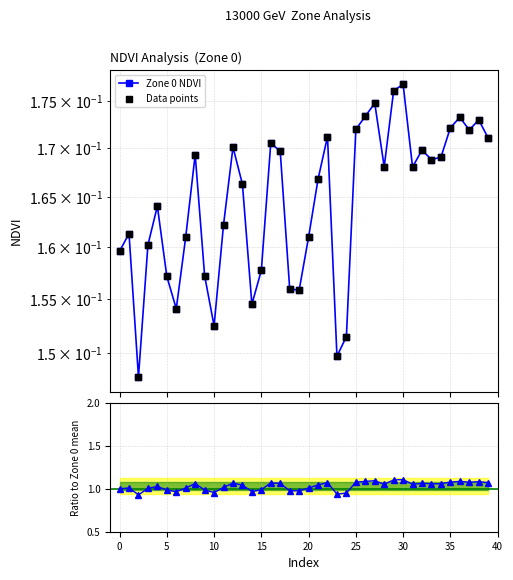

Which series reaches the minimum Y coordinate?

Zone 0 NDVI